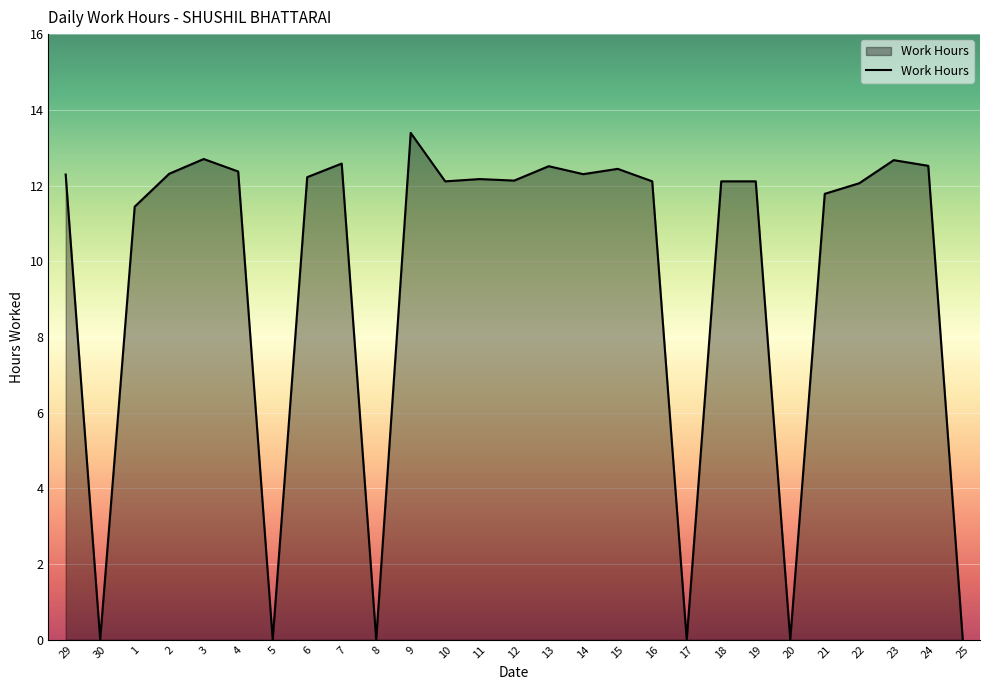

What is the difference between the values at 15 and 5?

12.4